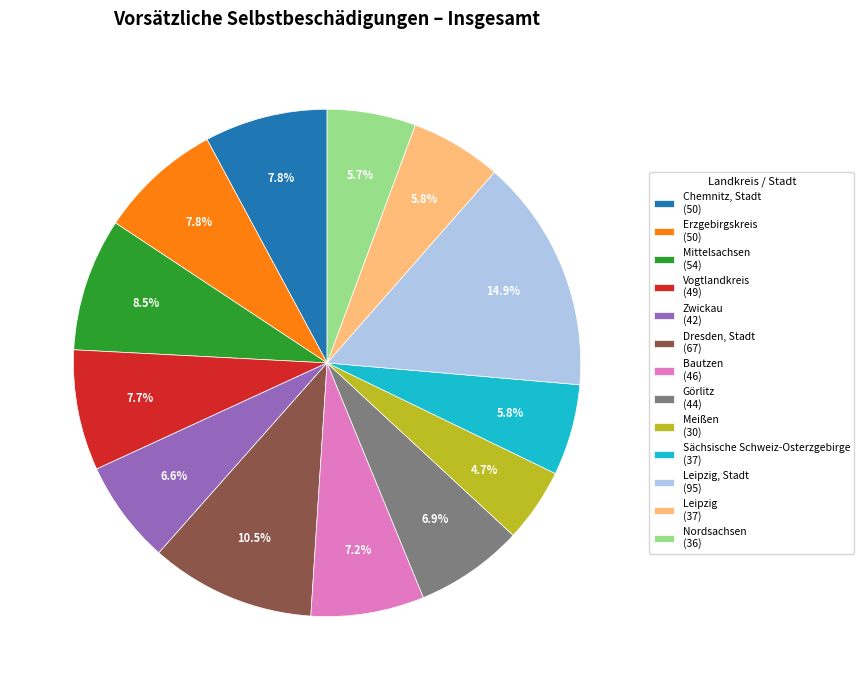

Which slice is the largest?

Leipzig, Stadt (95)